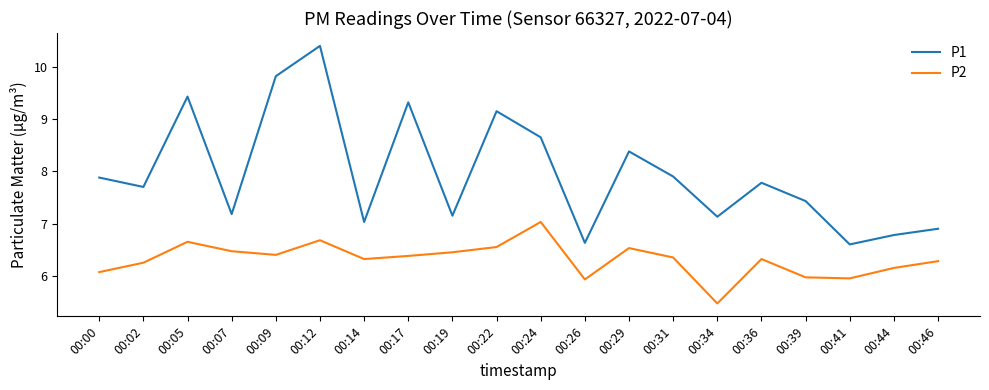

The P2 series shows 10.0 at 00:14. True or false?

False